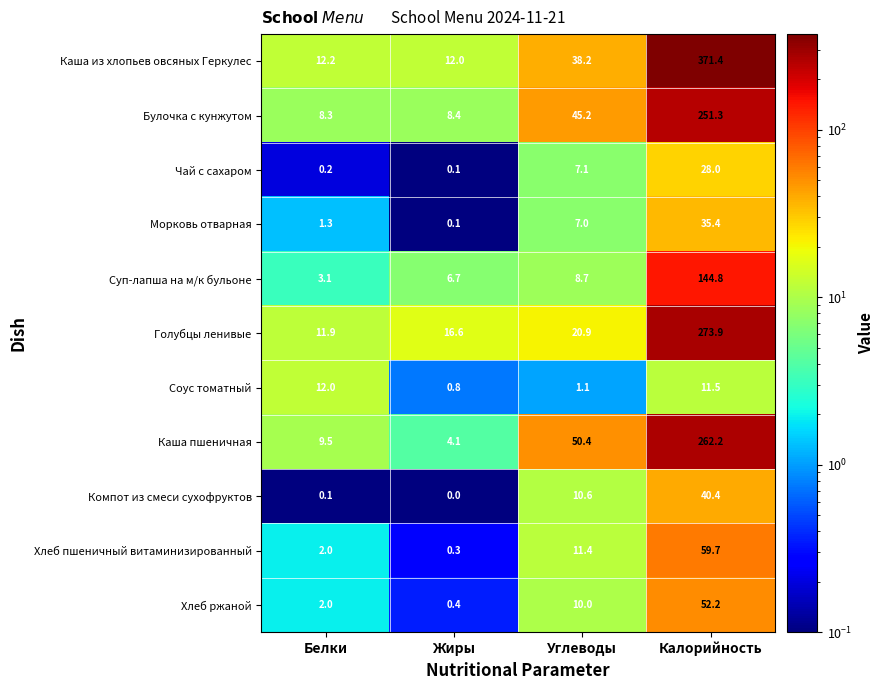

At which category is the sum across all series the highest?

Калорийность